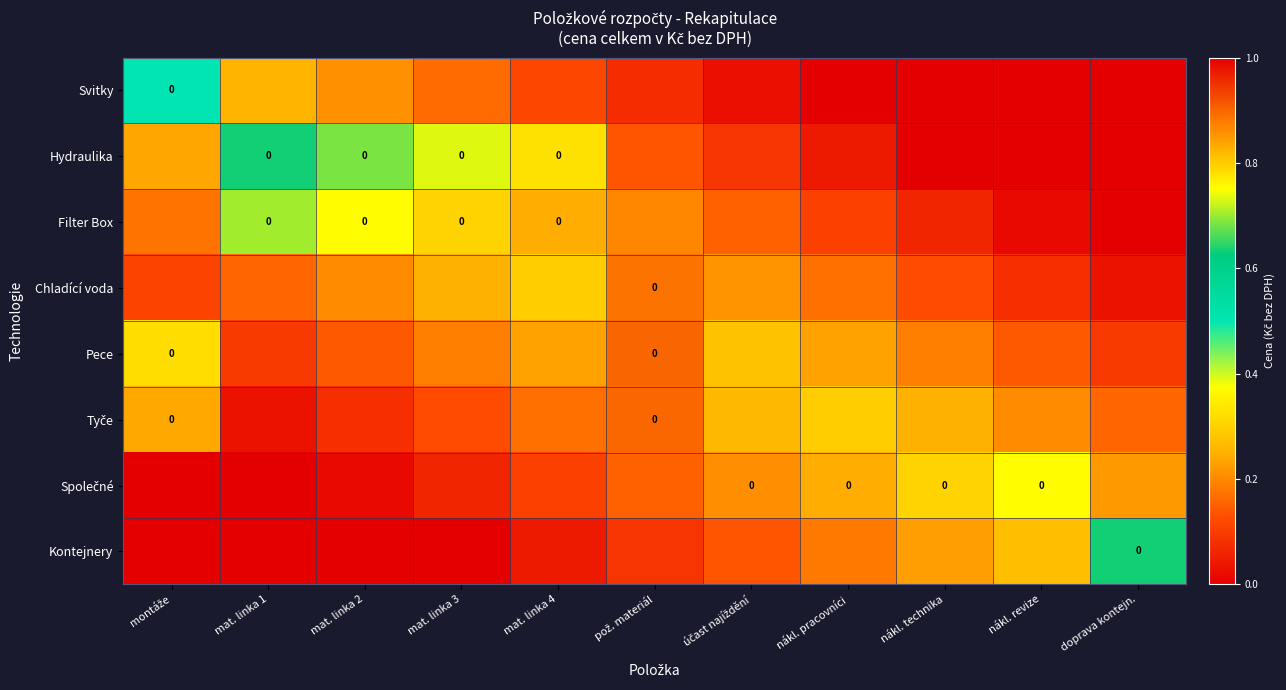

What is the sum of all Kontejnery values?

1.6